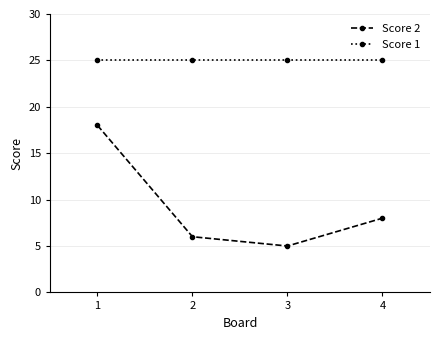

How many series are shown in this chart?

2